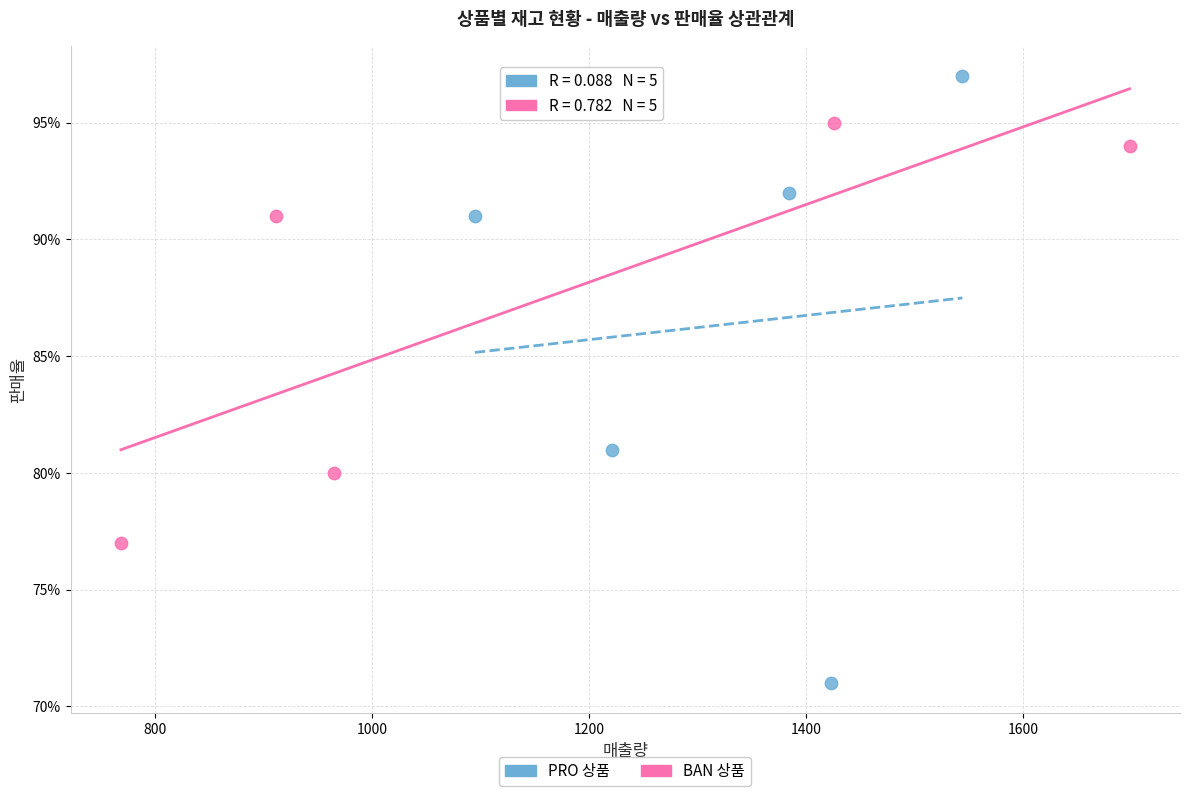

What are all the series names shown in the legend?

PRO 상품, BAN 상품